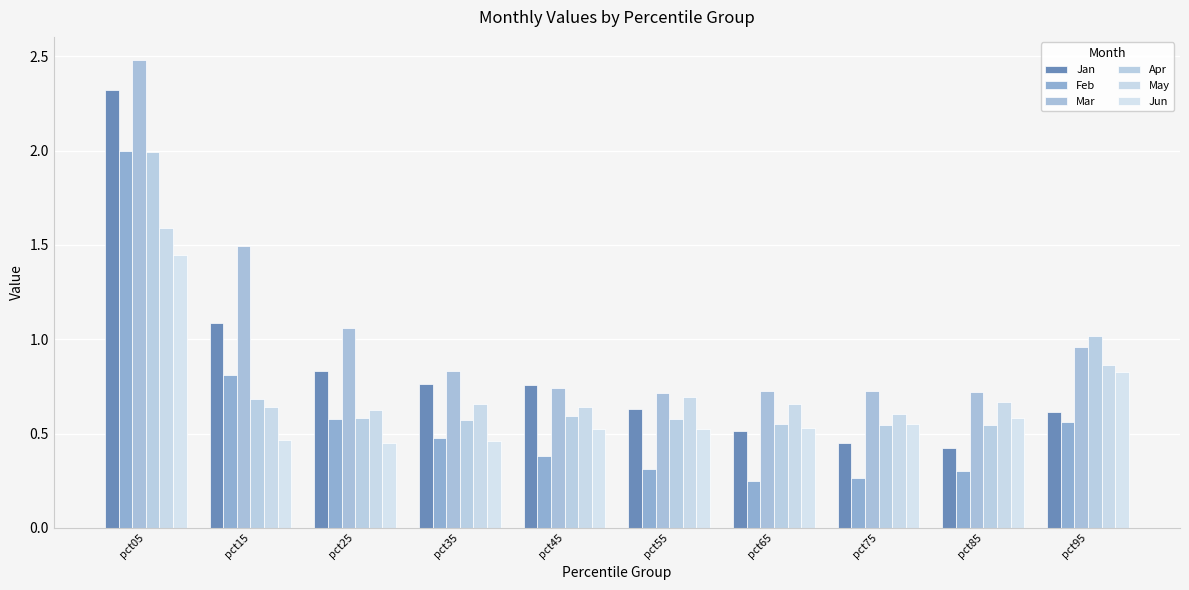

Rank the series by their maximum value, from highest to lowest.

Mar, Jan, Feb, Apr, May, Jun